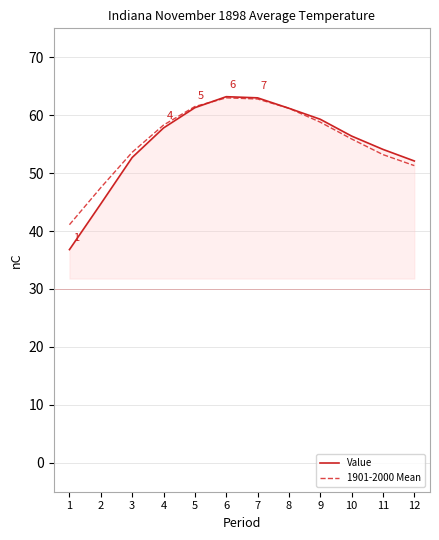

True or false: Value and 1901-2000 Mean cross at least once.

True